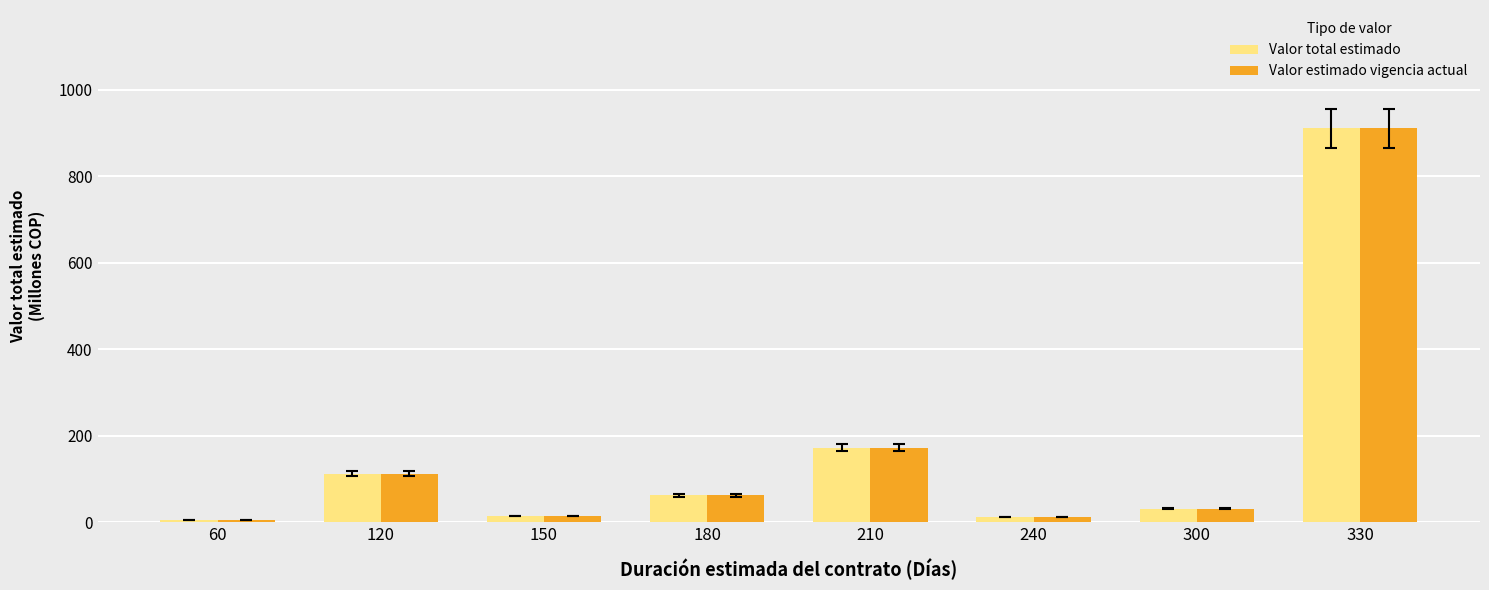

What is the sum of all Valor total estimado values?

1323.4